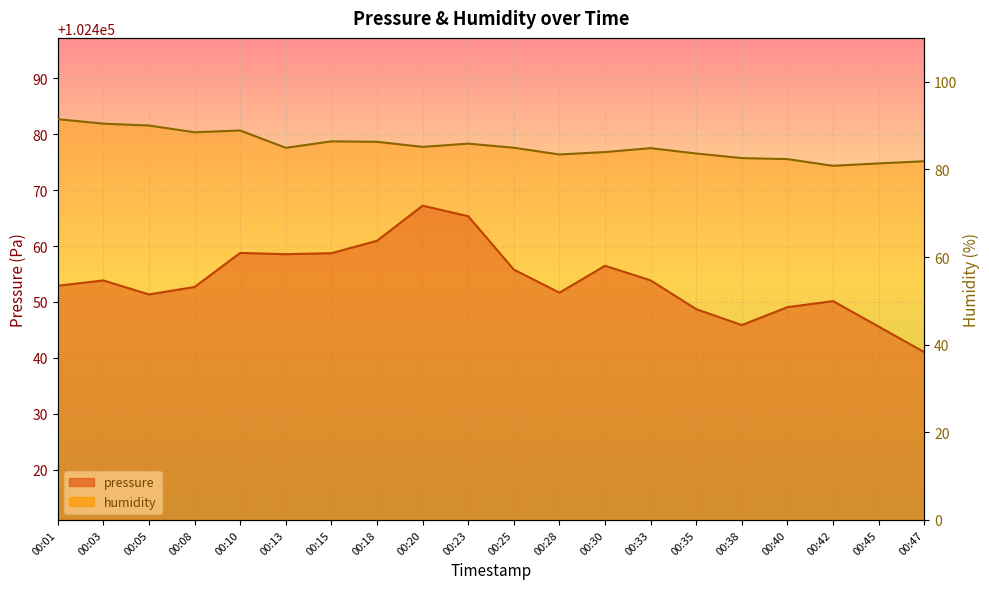

Which series has the widest spread of values?

pressure